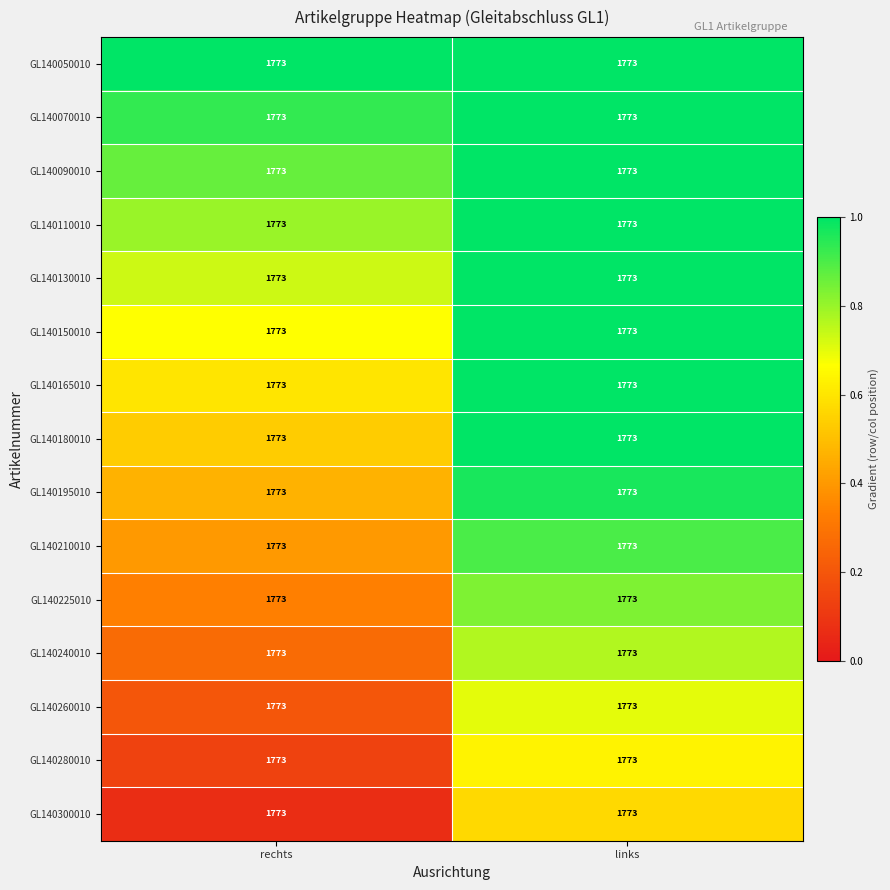

The GL140280010 series shows 0.3 at links. True or false?

False